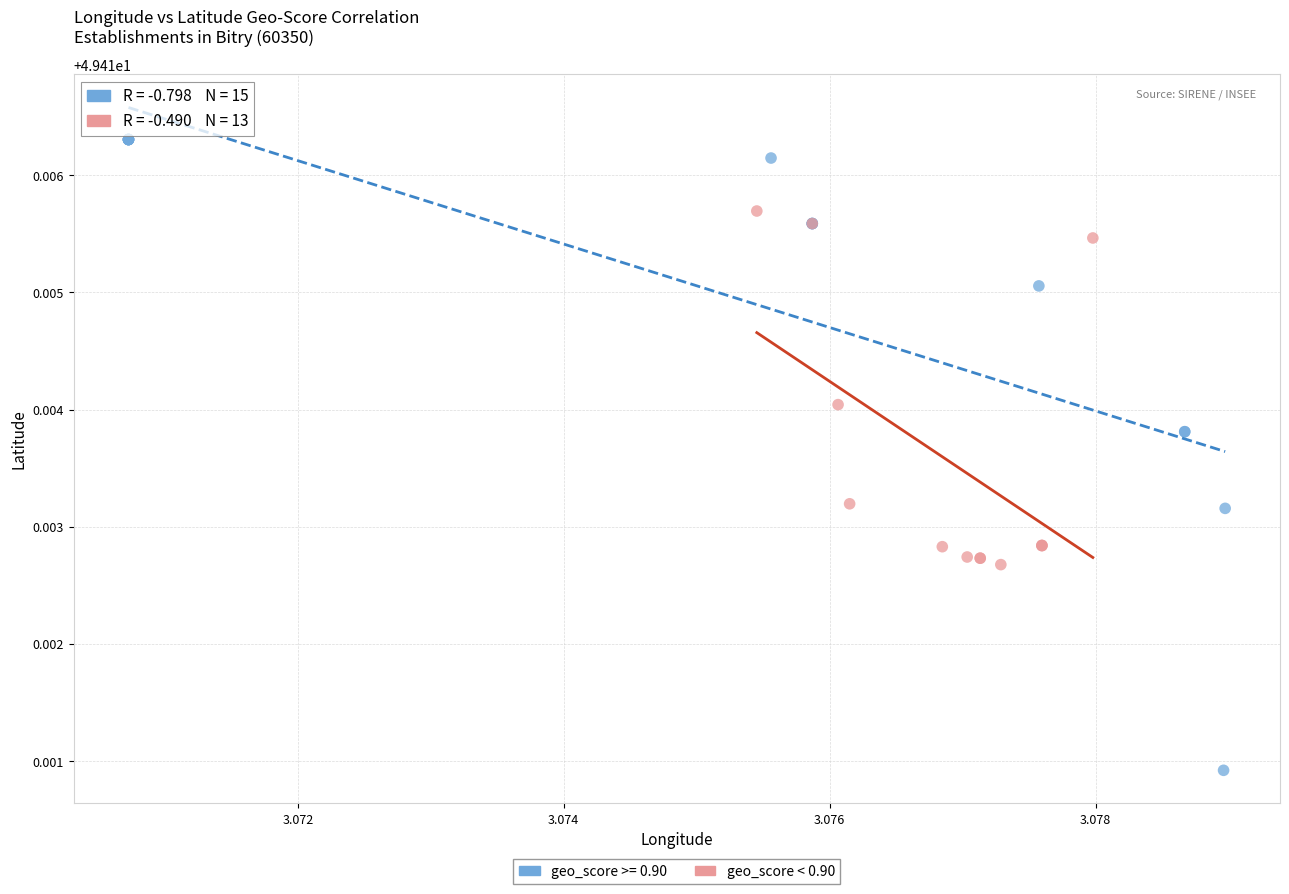

Which series reaches the maximum Y coordinate?

geo_score >= 0.90